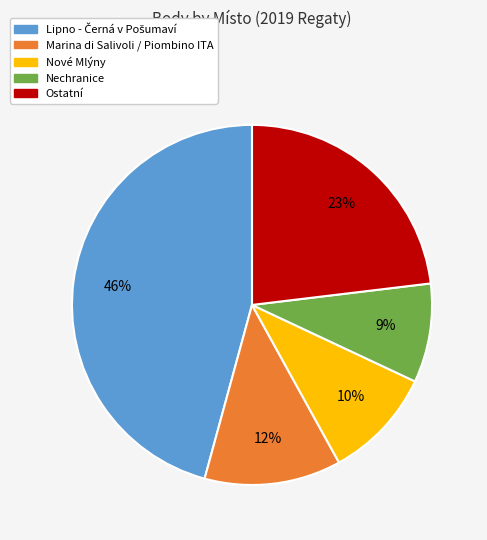

Is there any slice that represents more than half of the pie?

No